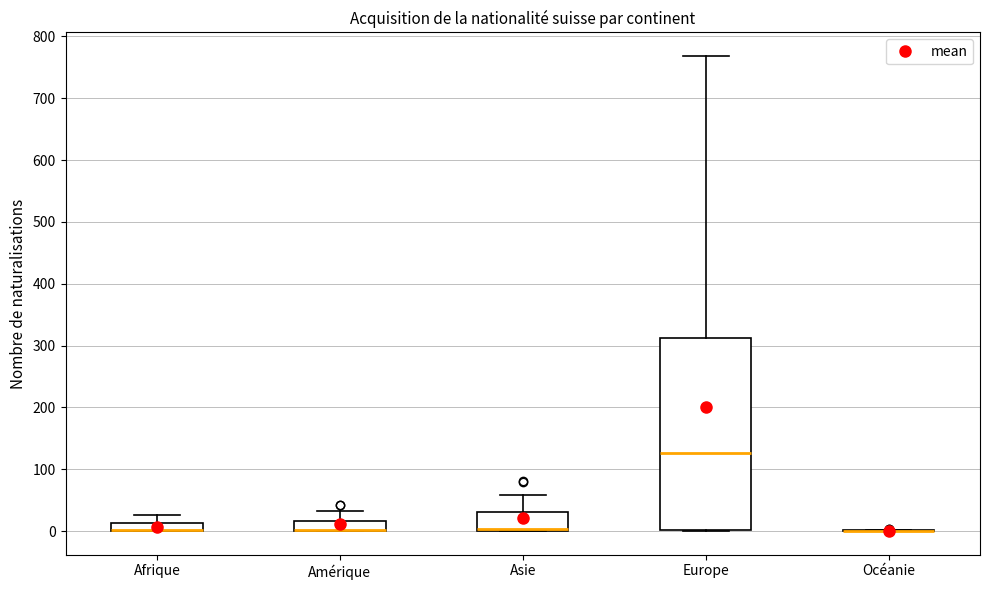

Comparing the boxes themselves (not the whiskers), which one is the tallest?

Europe